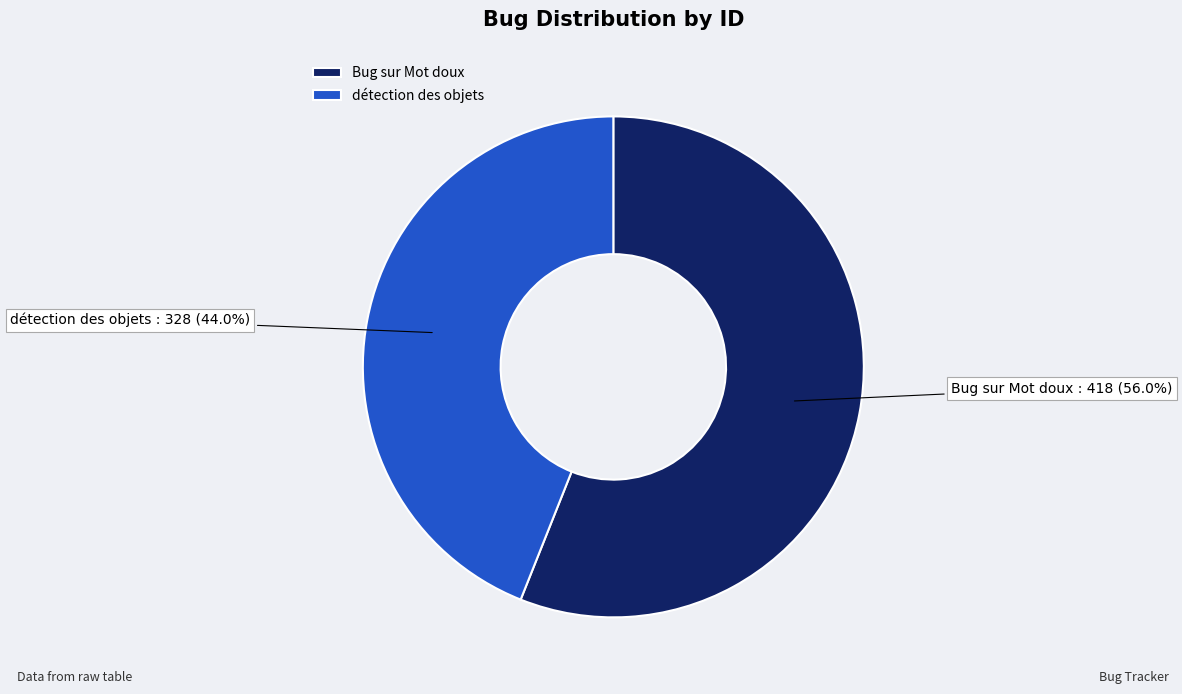

What percentage is the détection des objets slice, to the nearest percent?

44%